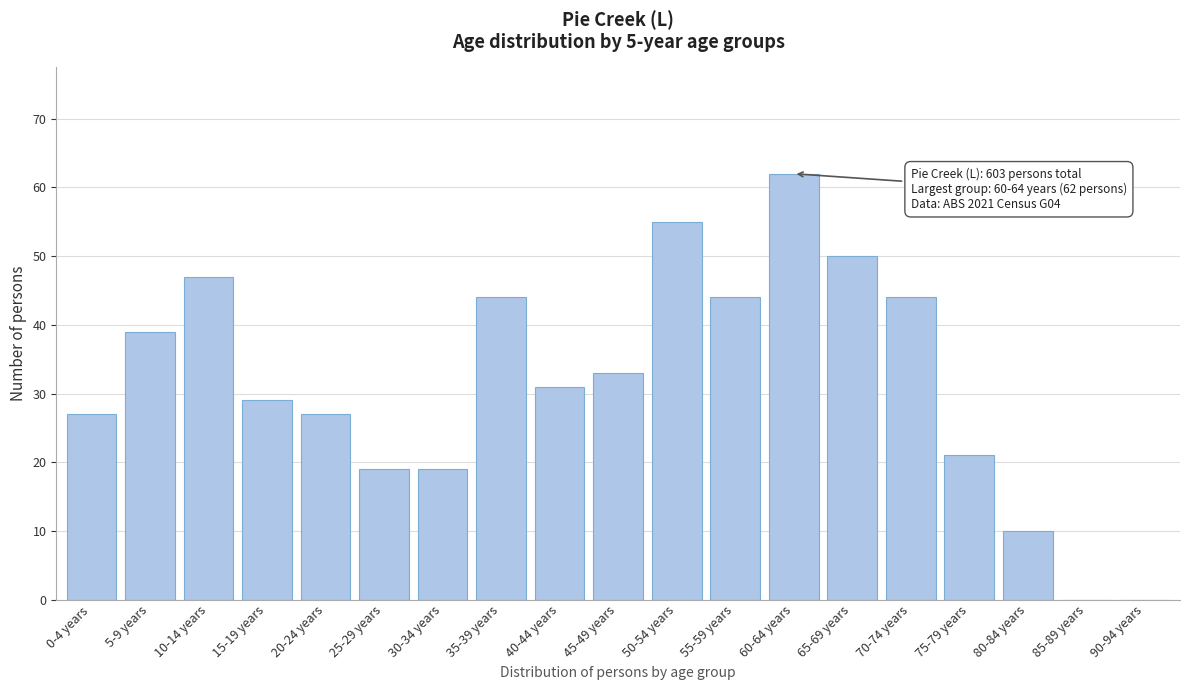

Reading left to right, extract all data points from this chart.

0-4 years=27	5-9 years=39	10-14 years=47	15-19 years=29	20-24 years=27	25-29 years=19	30-34 years=19	35-39 years=44	40-44 years=31	45-49 years=33	50-54 years=55	55-59 years=44	60-64 years=62	65-69 years=50	70-74 years=44	75-79 years=21	80-84 years=10	85-89 years=0	90-94 years=0